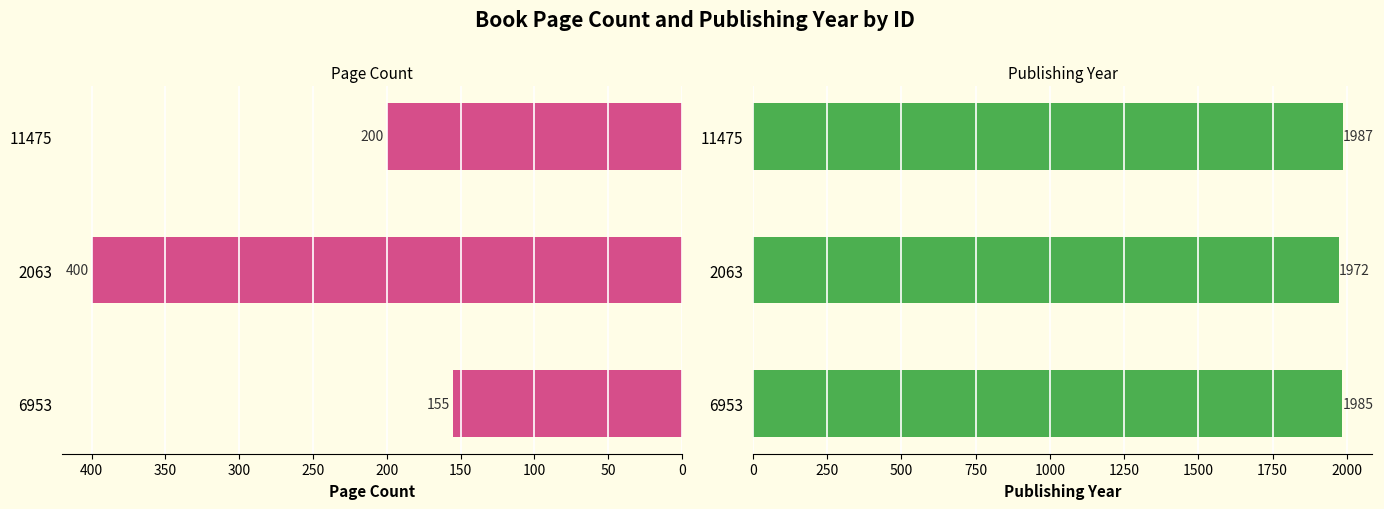

How many data points in pageCount are less than 200?

1